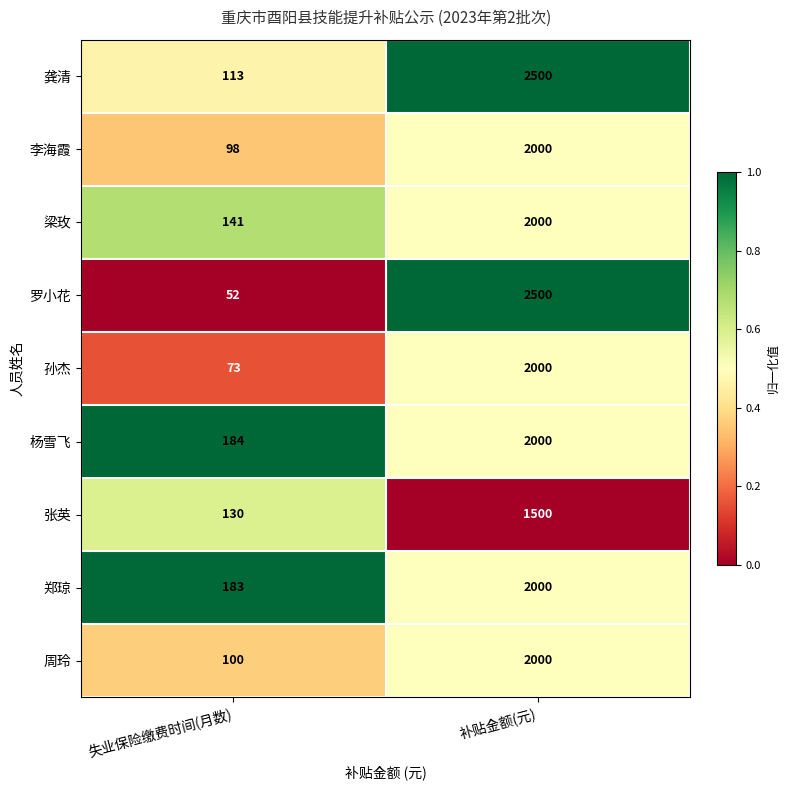

What is the average value of the 周玲 series?

1050